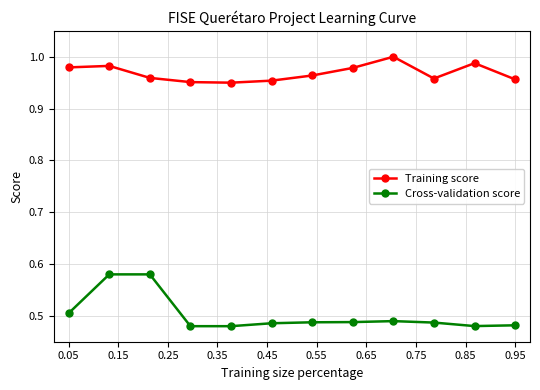

True or false: Cross-validation score and Training score intersect in this chart.

False